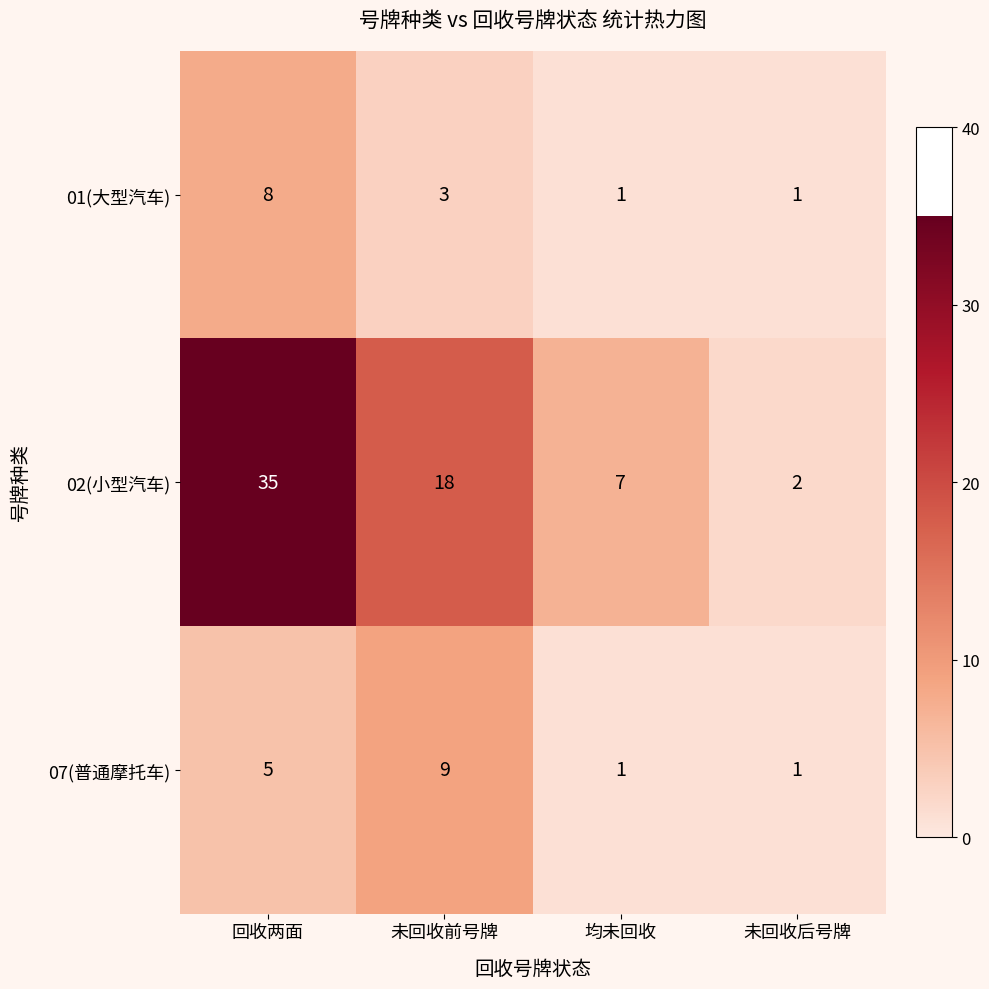

What is the maximum value shown in the chart?

35